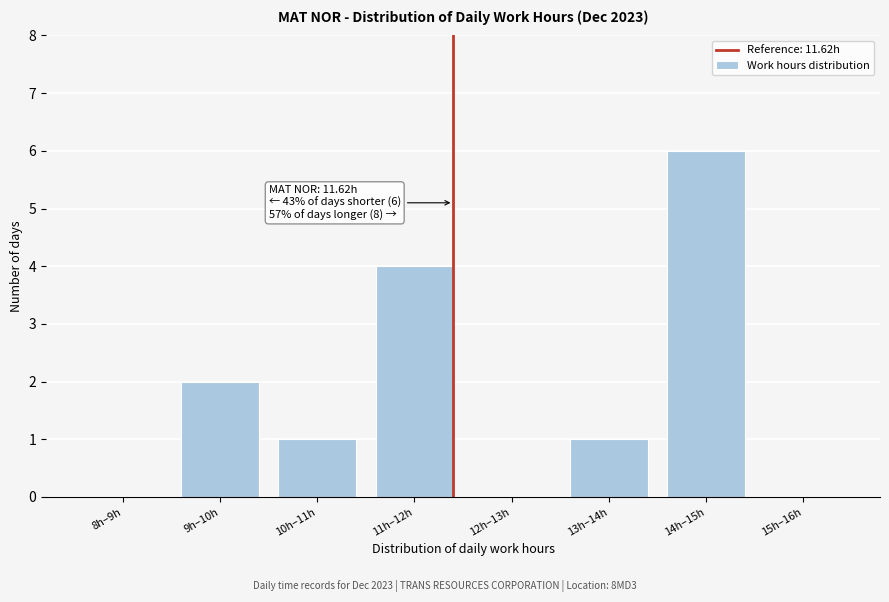

Reading left to right, extract all data points from this chart.

8h–9h=0	9h–10h=2	10h–11h=1	11h–12h=4	12h–13h=0	13h–14h=1	14h–15h=6	15h–16h=0